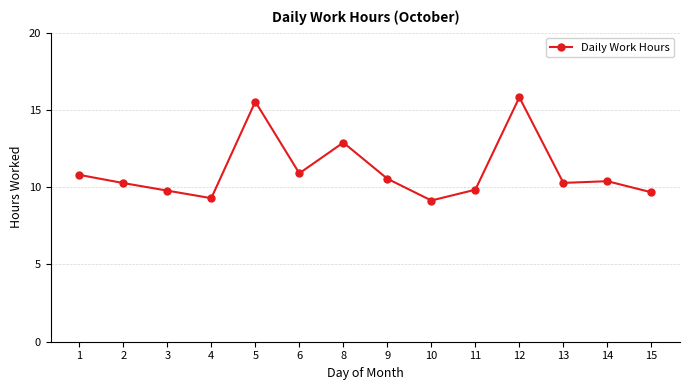

Which category has the highest value across all series?

12